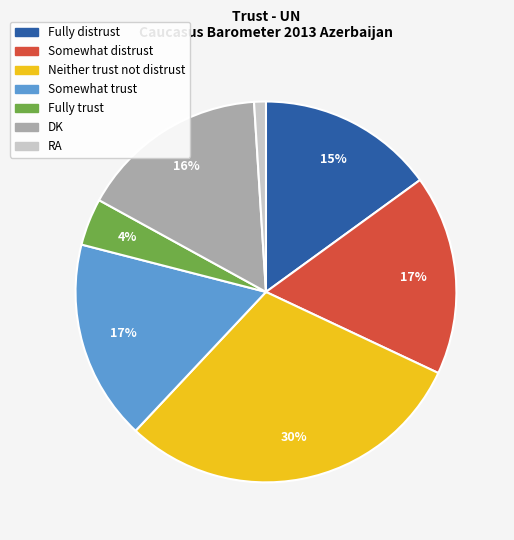

Which category has the biggest portion of the pie?

Neither trust not distrust